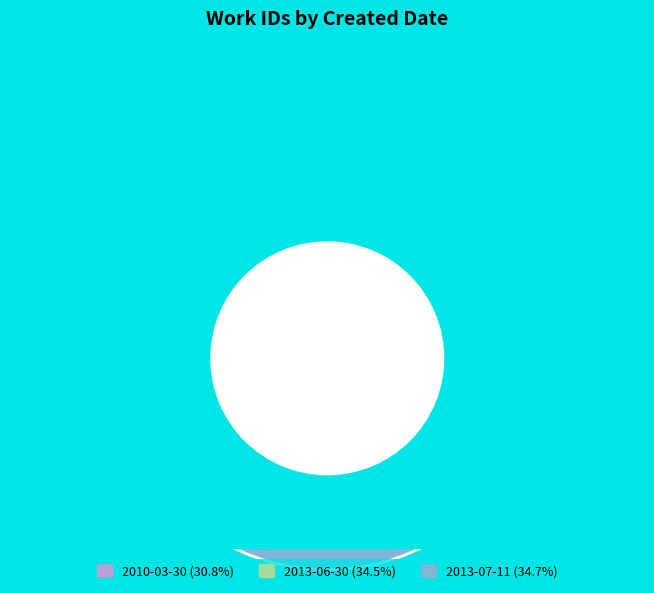

What portion of the pie excludes 2010-03-30?

69.2%